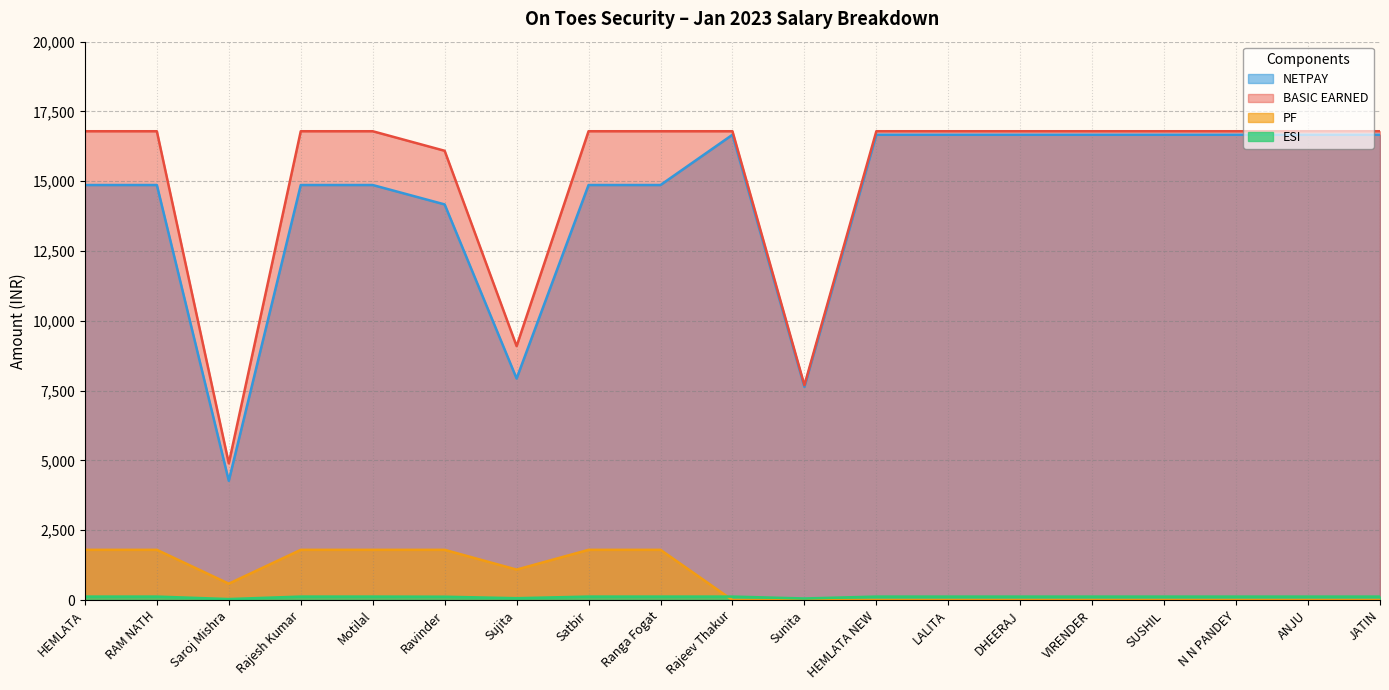

What is the difference between the maximum and minimum values in the PF series?

1800